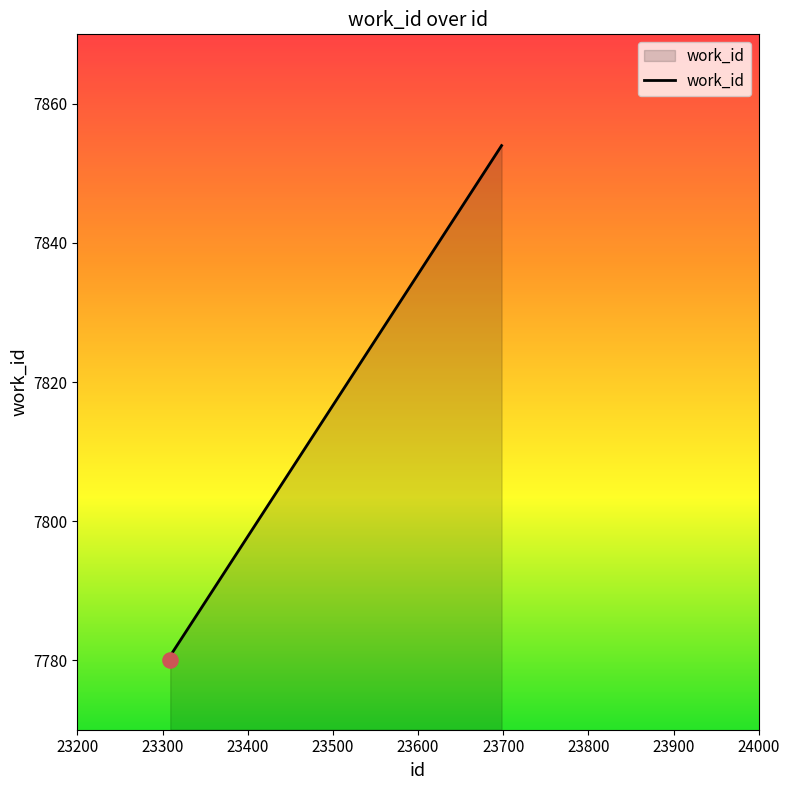

What is the greatest value displayed?

7854